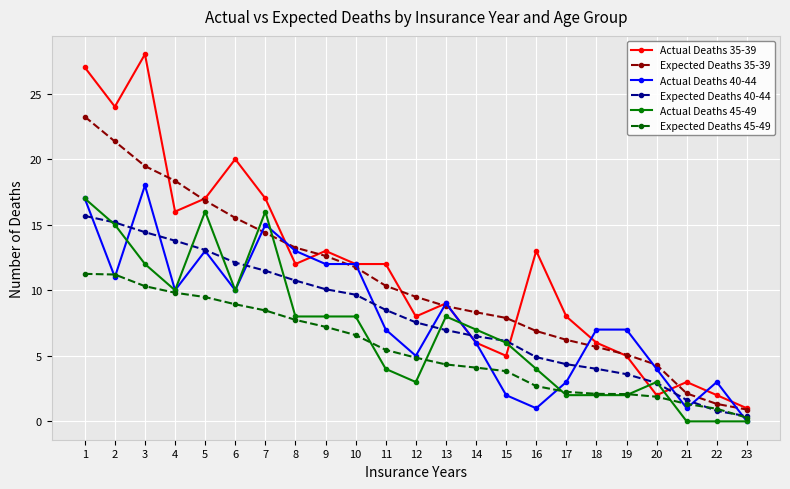

Does the chart display data point markers on the line(s)?

Yes